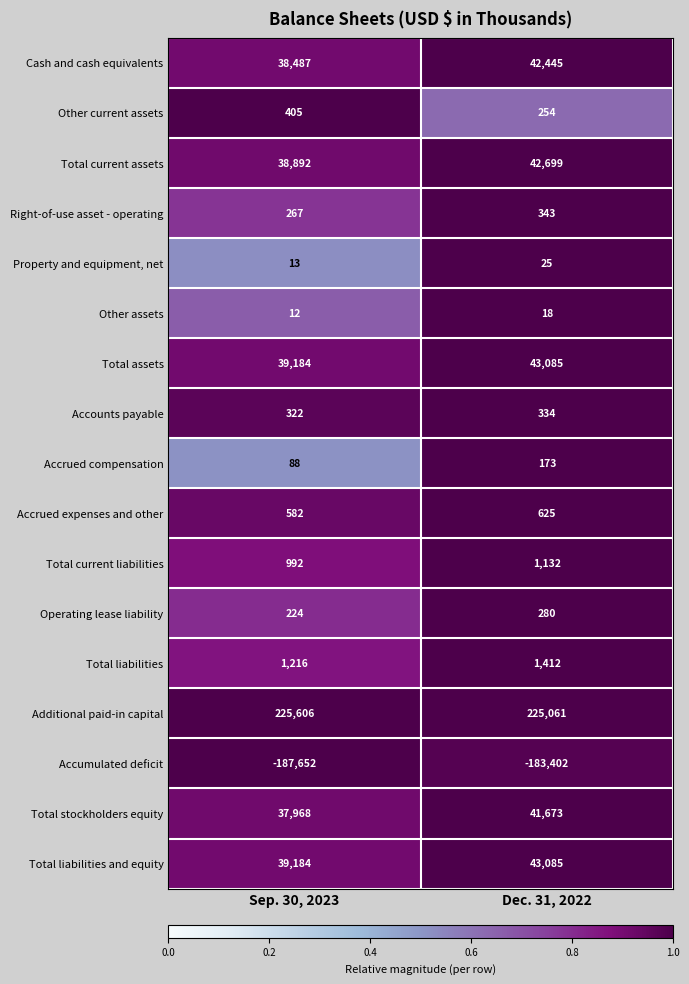

The value of Additional paid-in capital at Dec. 31, 2022 is 88436. True or false?

False